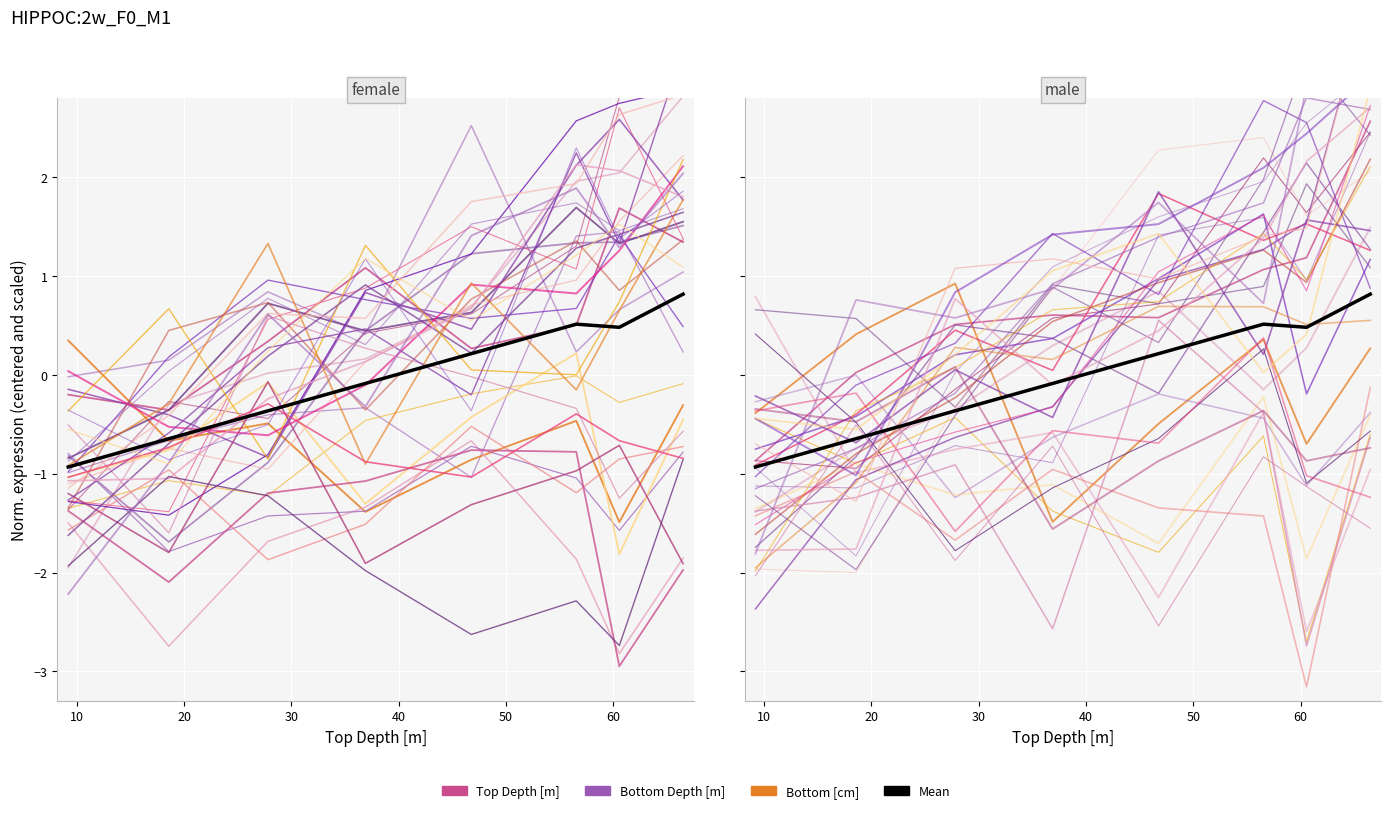

What is the label of the 6th point from the right?

27.81